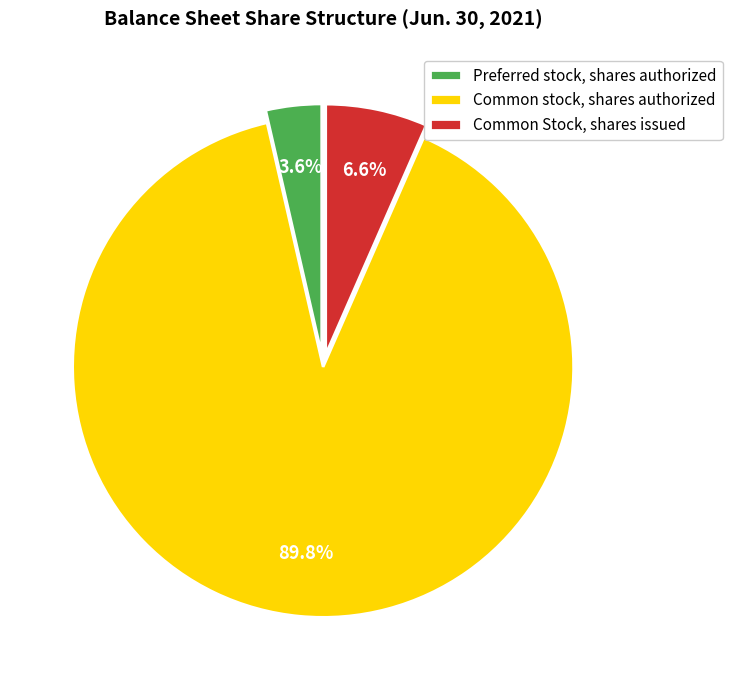

To the nearest percent, what is the average slice percentage?

33%